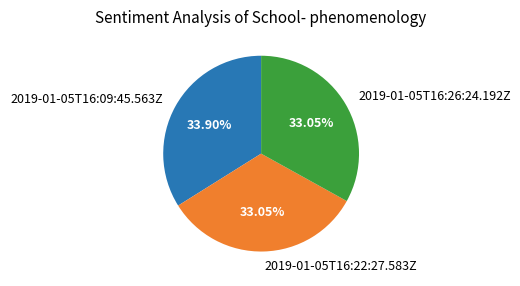

Is 2019-01-05T16:22:27.583Z the majority of the pie?

No